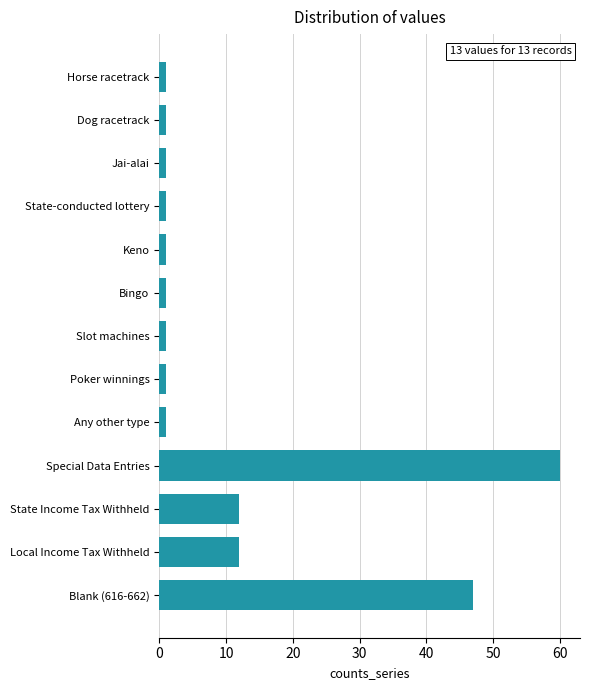

What is the label of the 2nd bar from the bottom?

Local Income Tax Withheld